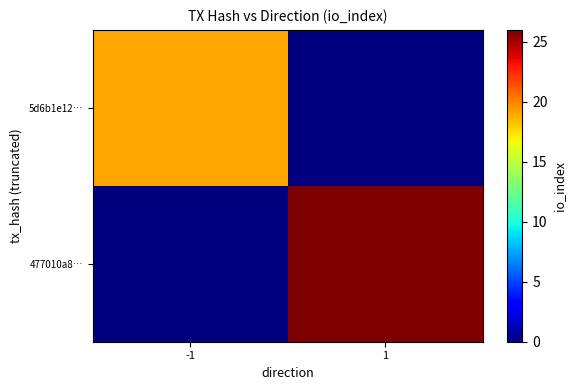

At which category is the sum across all series the highest?

1